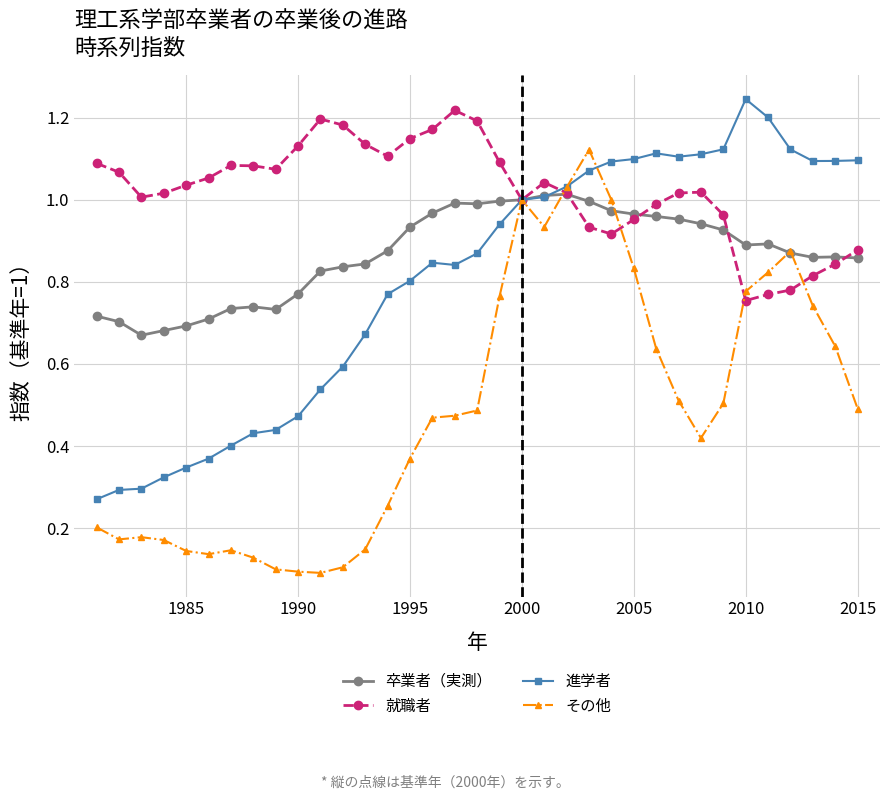

True or false: 就職者 has more than 0 interior local peaks.

True